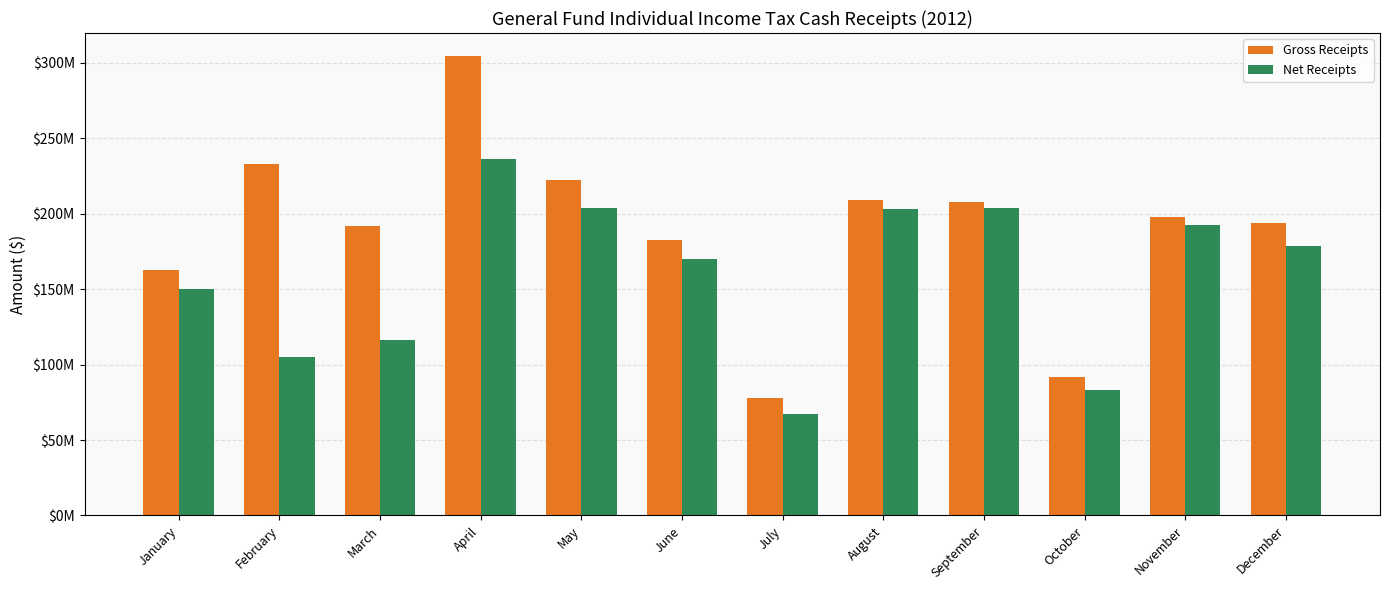

Does the chart contain stacked bars?

No